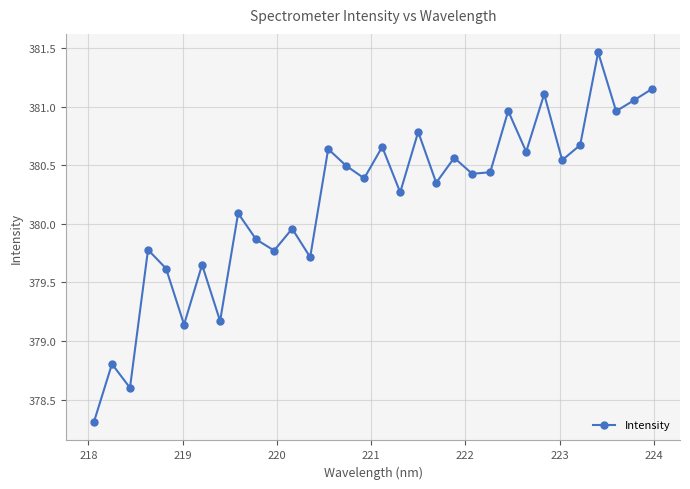

What is the average value?

380.2